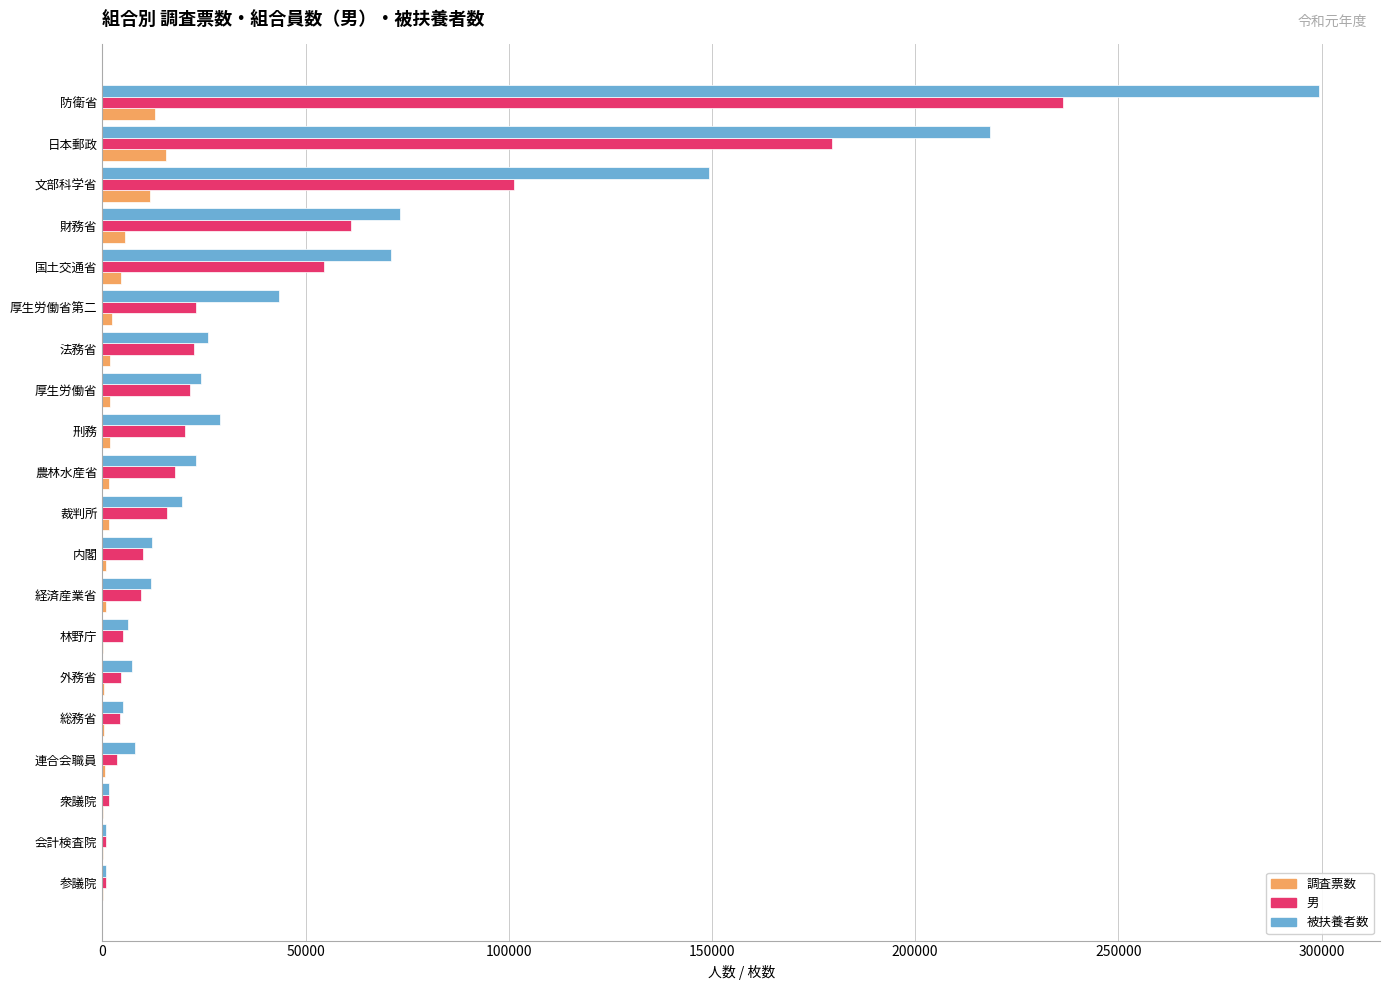

What is the sum of all 調査票数 values?

65956